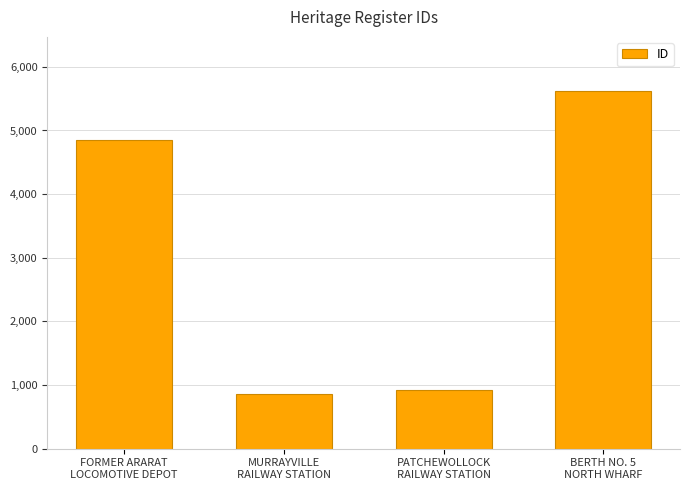

Count the number of data series in this chart.

1